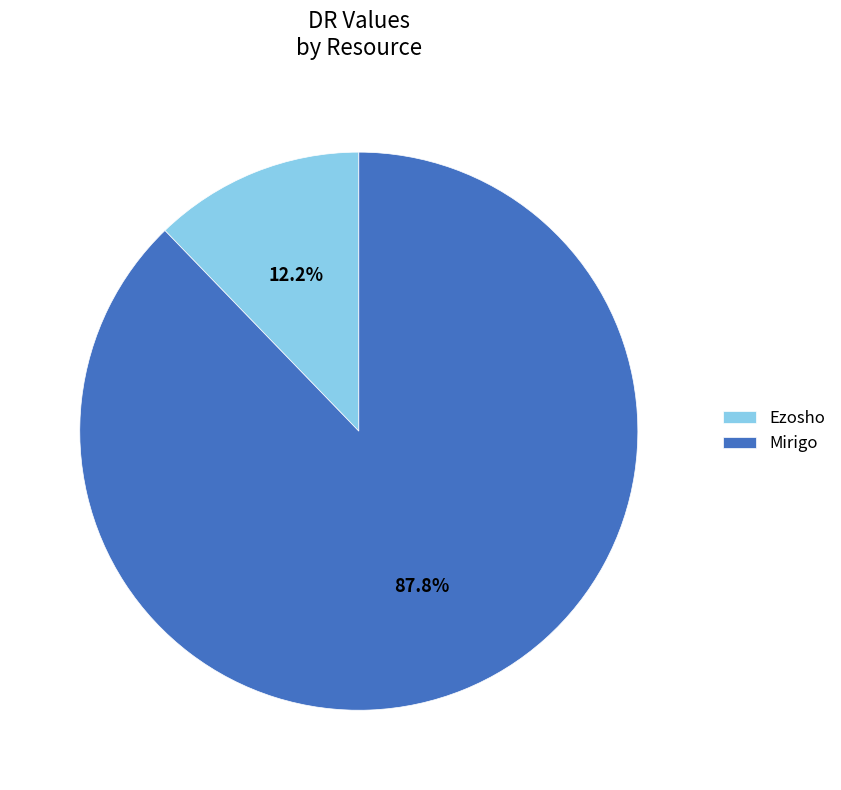

Rank the categories by value from highest to lowest.

Mirigo, Ezosho